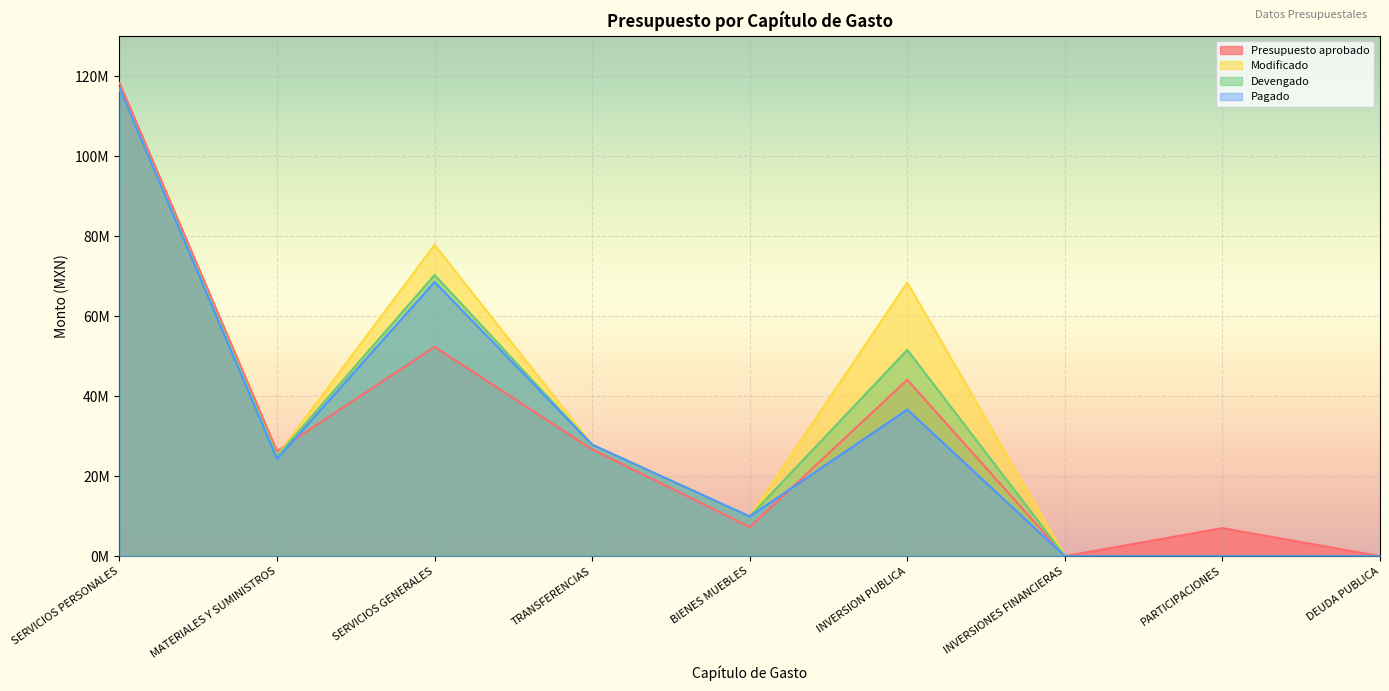

Rank the categories by Modificado value from lowest to highest.

INVERSIONES FINANCIERAS, PARTICIPACIONES, DEUDA PUBLICA, BIENES MUEBLES, MATERIALES Y SUMINISTROS, TRANSFERENCIAS, INVERSION PUBLICA, SERVICIOS GENERALES, SERVICIOS PERSONALES